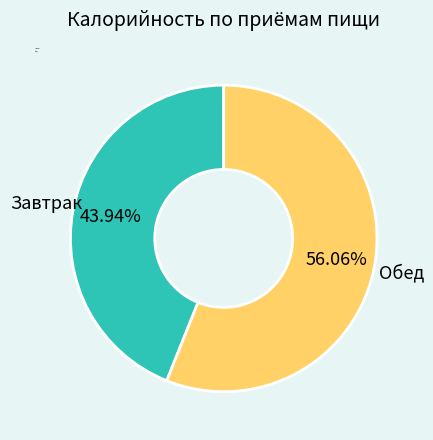

What is the largest slice in the pie chart?

Обед